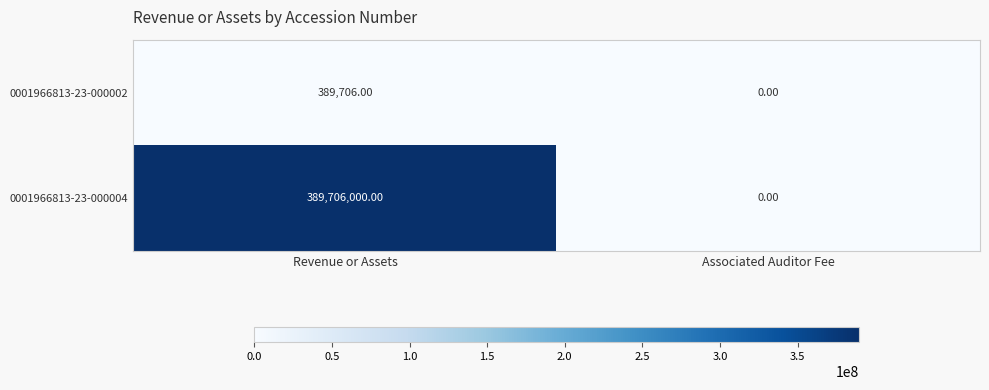

What is the difference between the 0001966813-23-000002 values at Revenue or Assets and Associated Auditor Fee?

389706